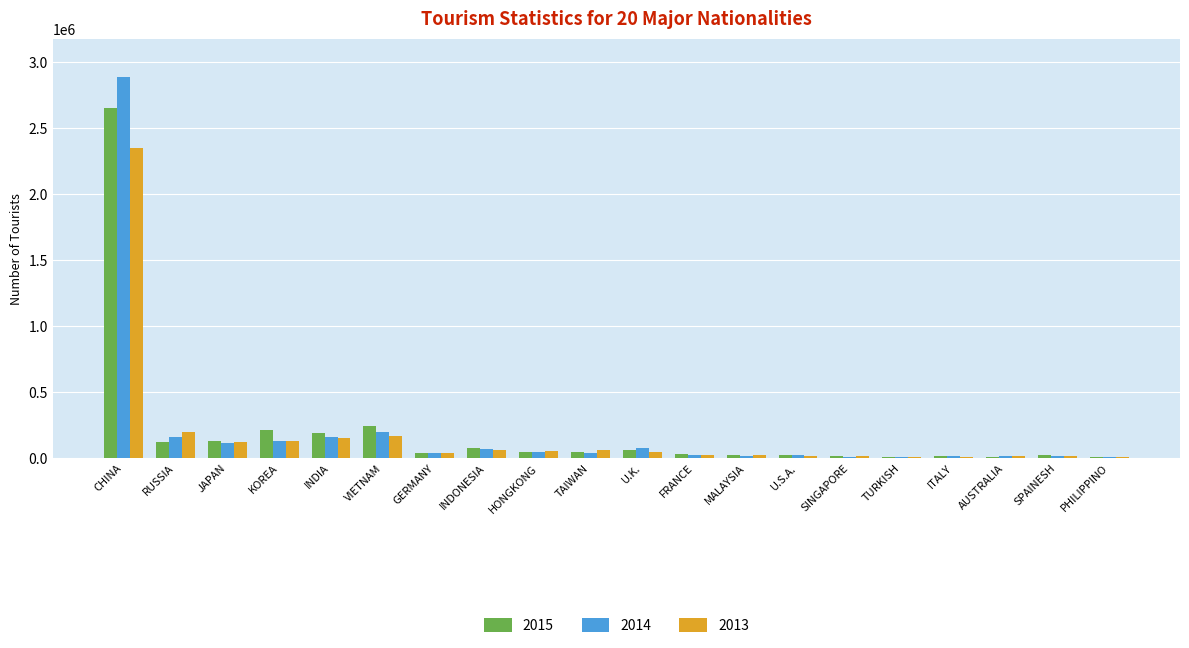

What is the difference between the 2014 values at GERMANY and VIETNAM?

165254